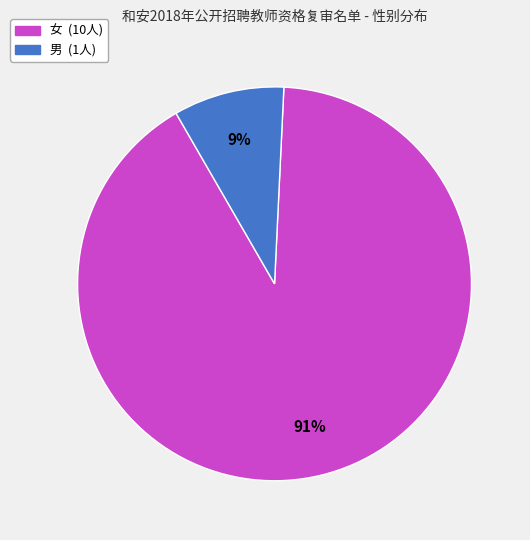

Is the sum of 女 (10人) and 男 (1人) greater than half?

Yes